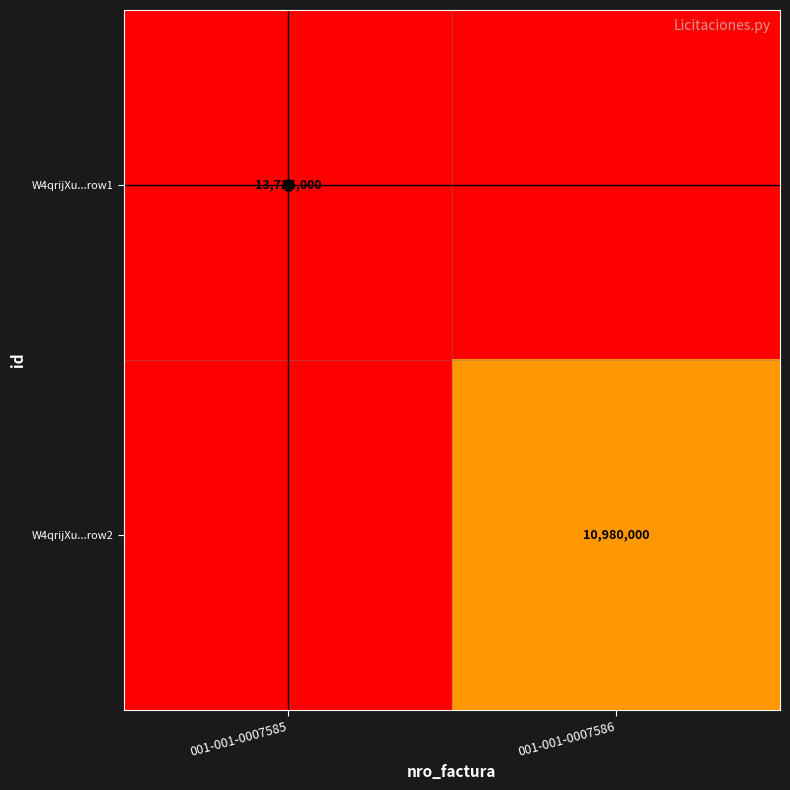

The W4qrijXu...row2 series shows 16029758 at 001-001-0007586. True or false?

False